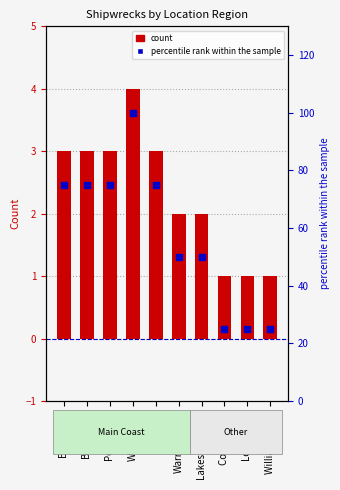

Which series has the largest Y range (max minus min)?

percentile rank within sample